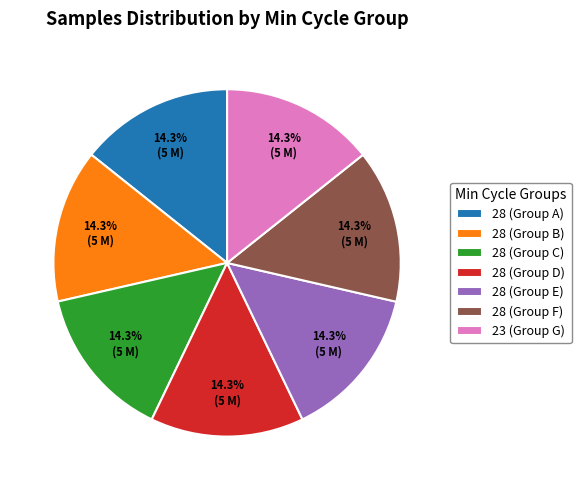

Do 28 (Group F) and 28 (Group C) together represent more than half of the pie?

No